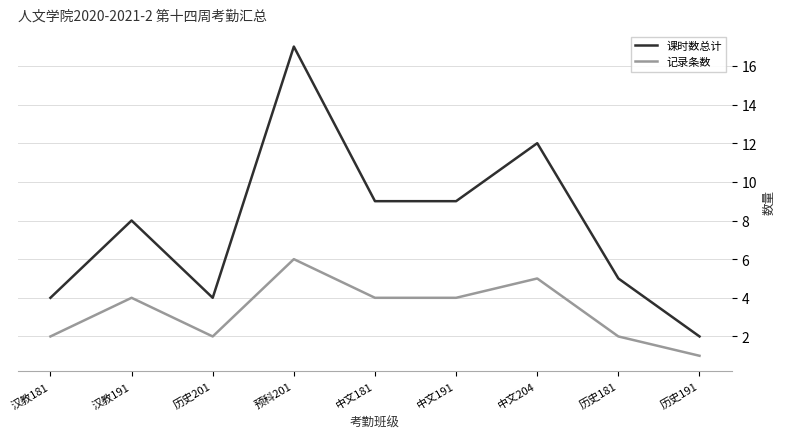

Rank the series by their maximum value, from highest to lowest.

课时数总计, 记录条数